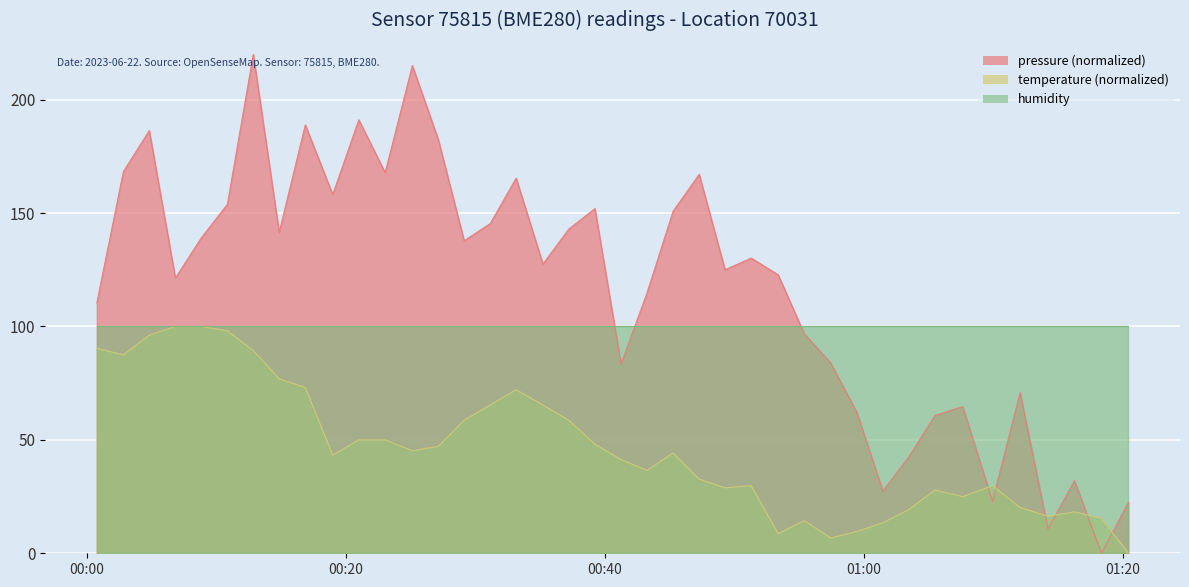

What is the maximum value shown in the chart?

220.0